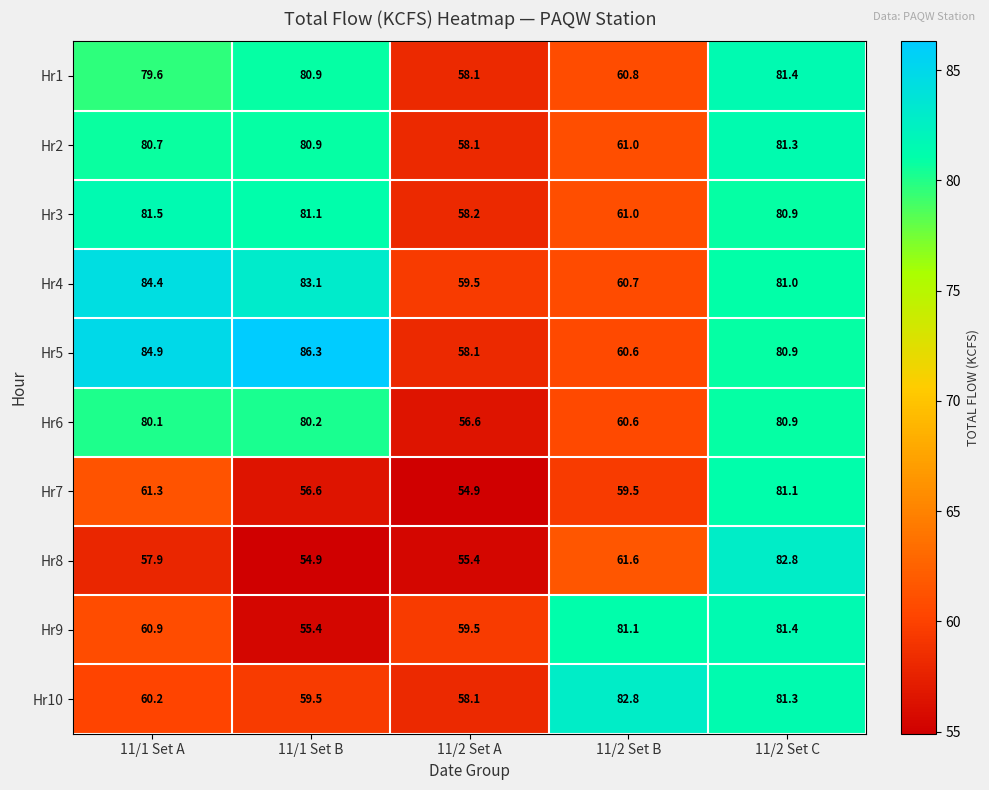

Count the number of data series in this chart.

10